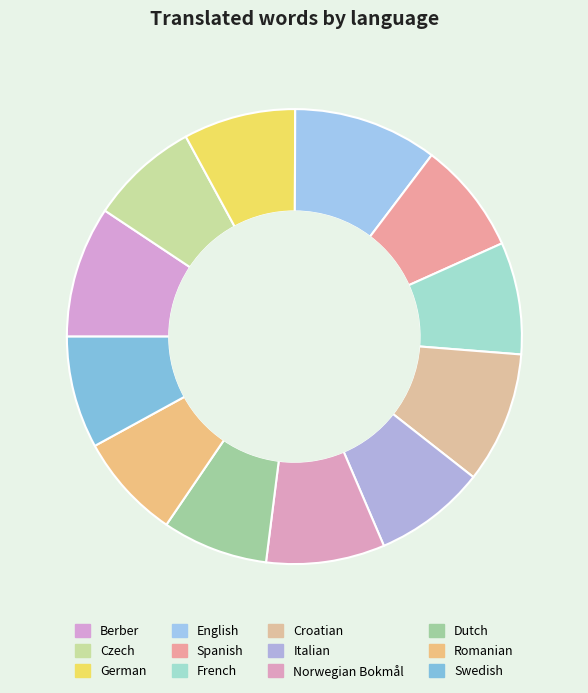

The English slice represents 10% of the pie. True or false?

True